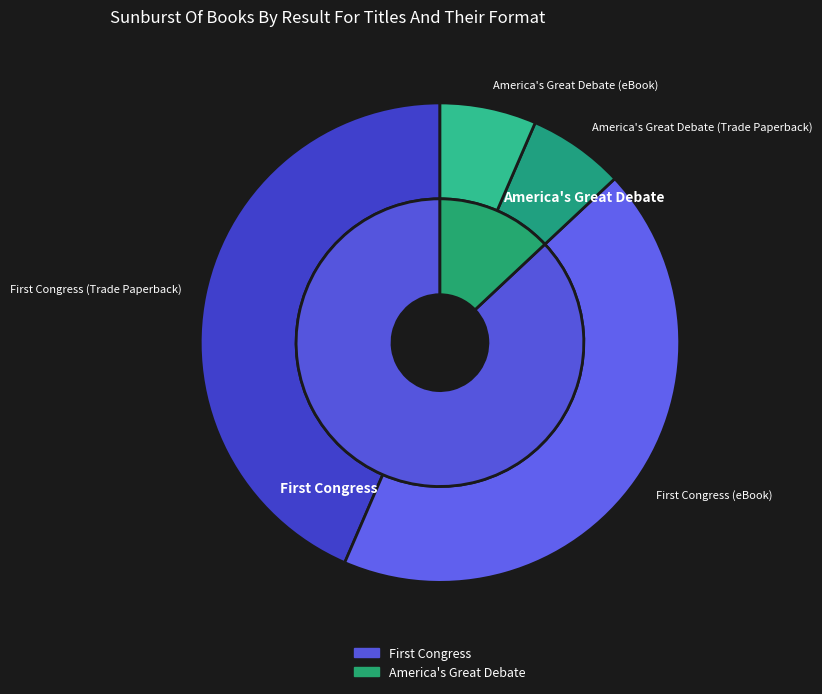

How many segments does this pie chart have?

2